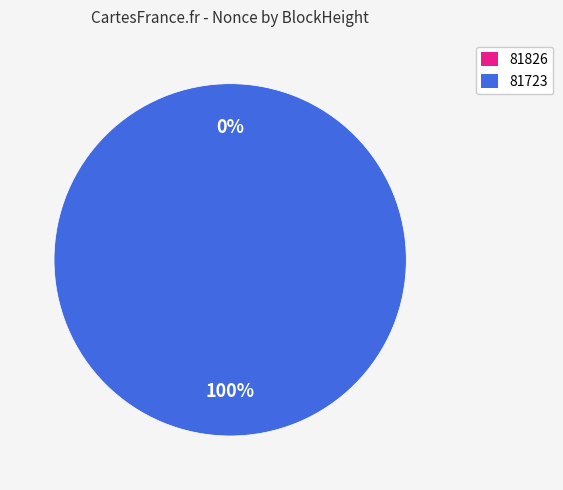

Combined, do 81826 and 81723 account for over 50%?

Yes